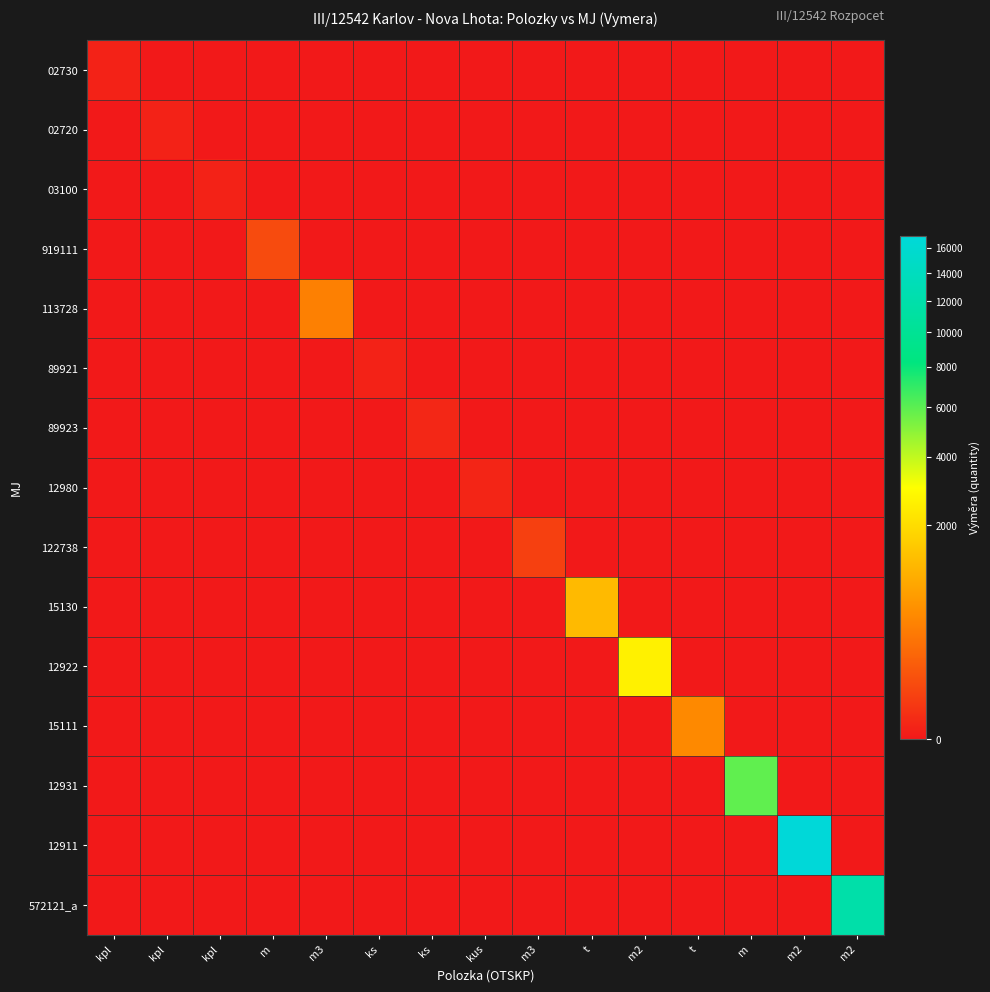

What is the maximum value shown in the chart?

16986.5